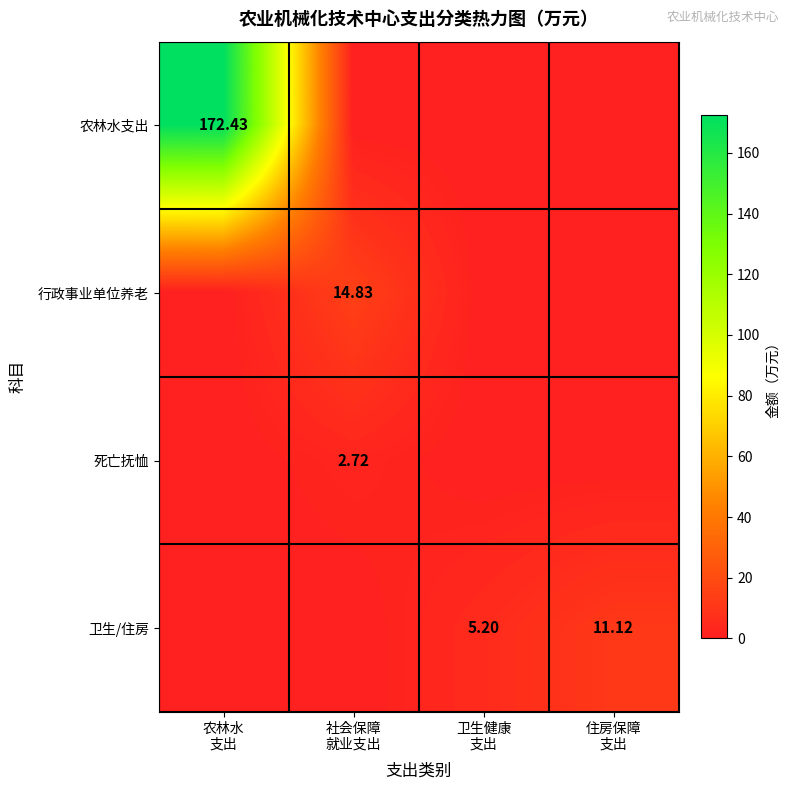

Rank the series by their maximum value, from highest to lowest.

农林水支出, 行政事业单位养老, 卫生/住房, 死亡抚恤